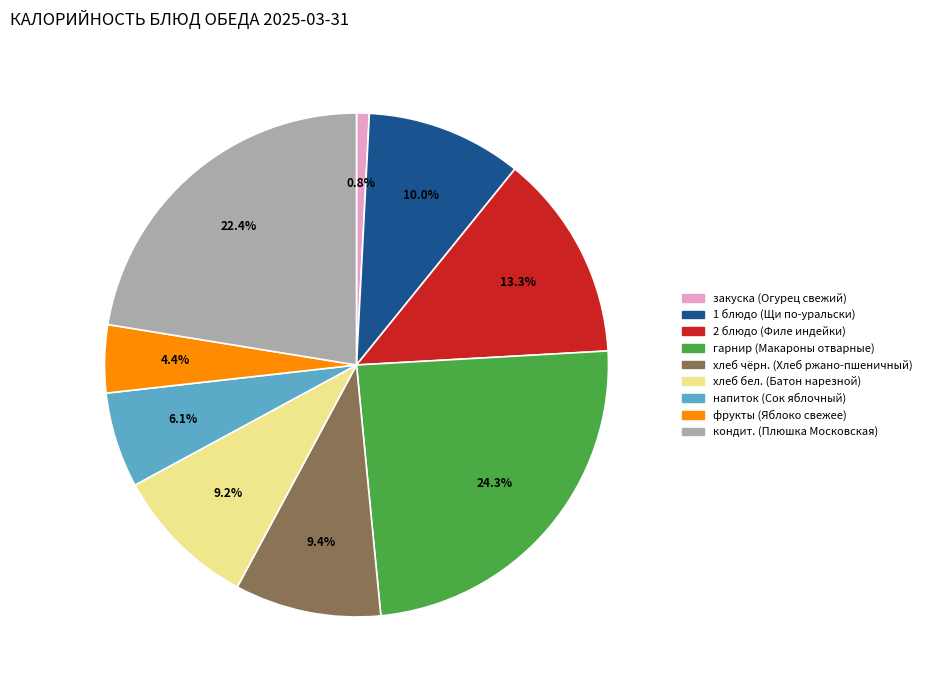

How much of the chart is everything except кондит. (Плюшка Московская)?

77.6%